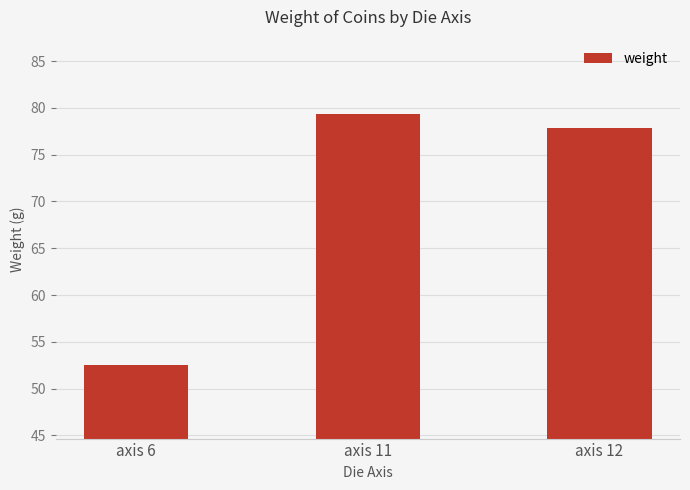

Rank the categories by value from lowest to highest.

axis 6, axis 12, axis 11